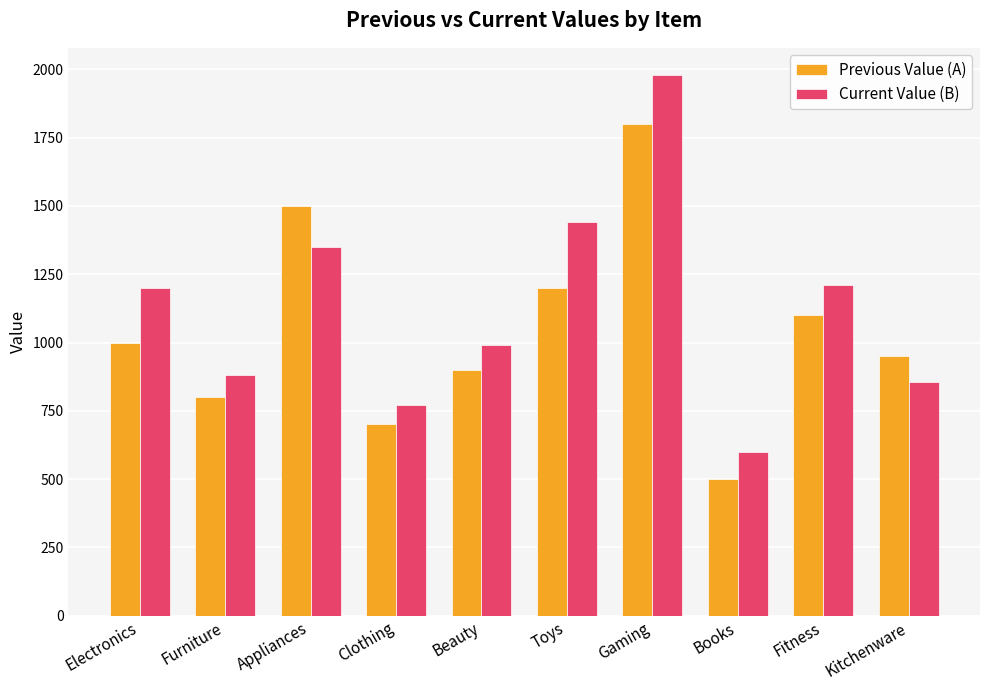

The value of Current Value (B) at Furniture is 880. True or false?

True